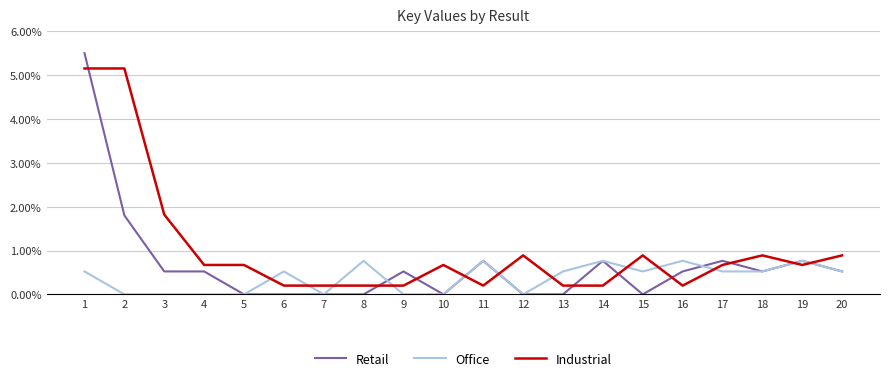

Does the chart have visible grid lines?

Yes